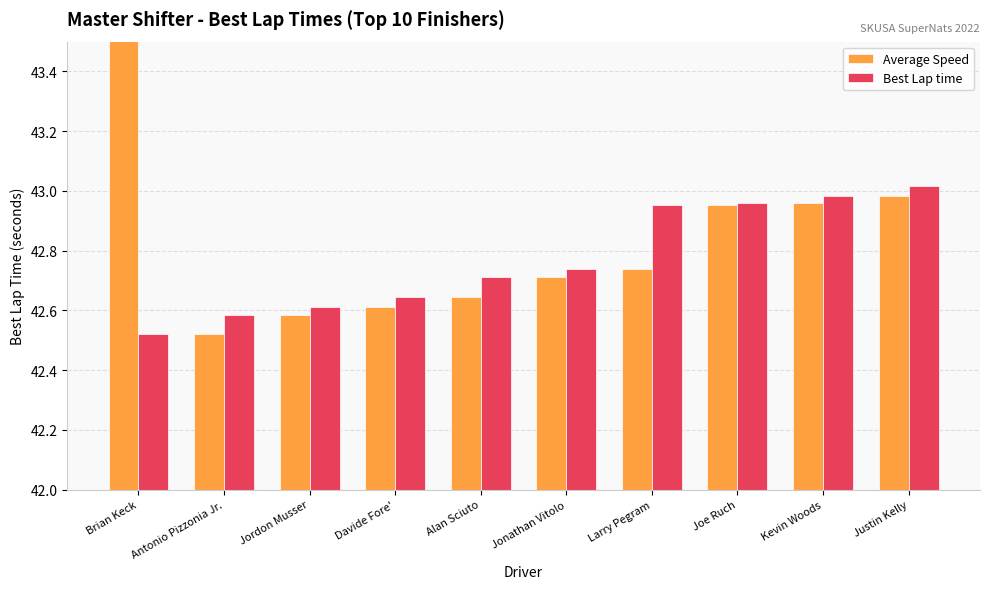

List the series in order of their peak value, lowest first.

Best Lap time, Average Speed